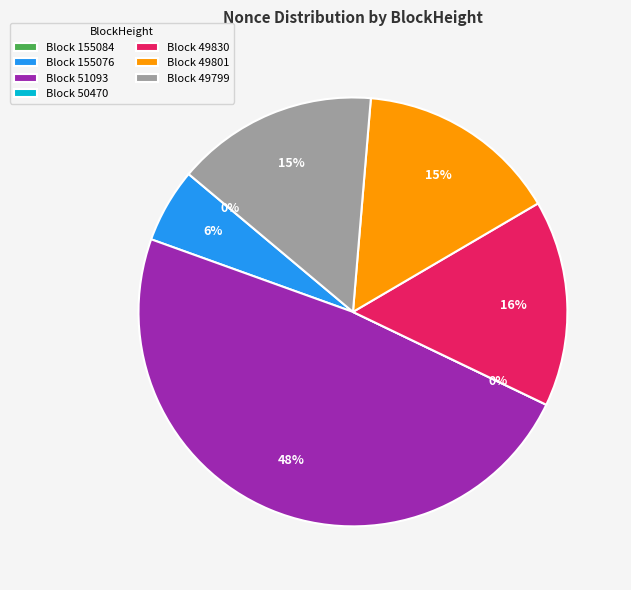

What portion of the pie excludes 155084?

100.0%